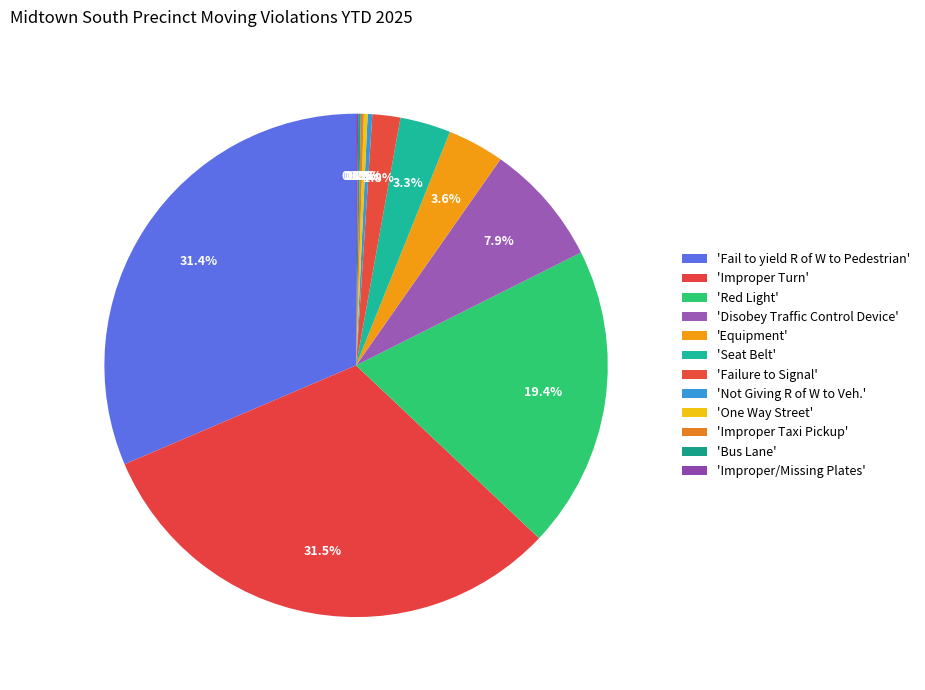

To the nearest percent, what is the difference between the largest and smallest slice percentages?

31%